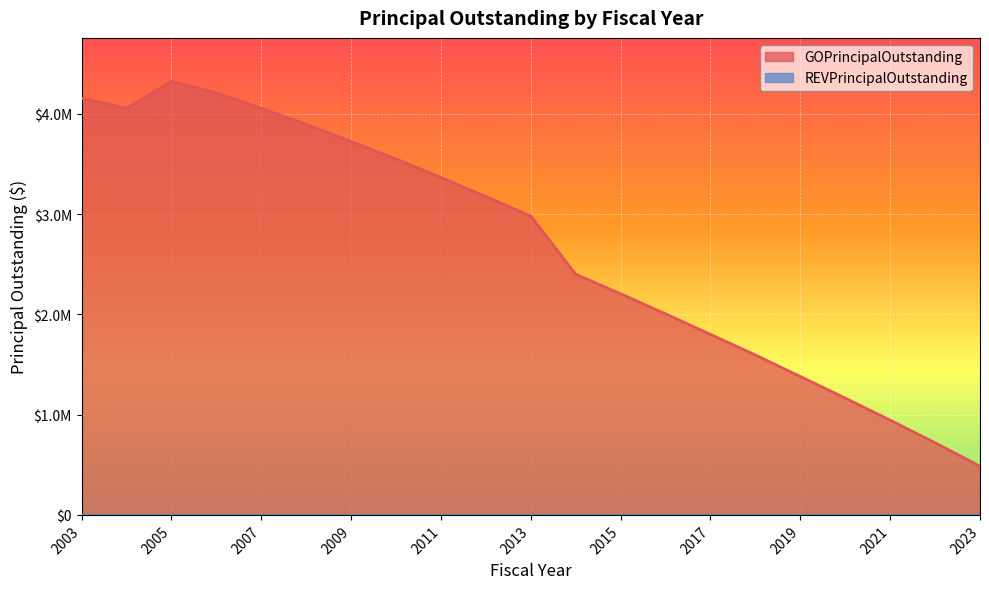

Rank the categories by value from lowest to highest.

2023, 2022, 2021, 2020, 2019, 2018, 2017, 2016, 2015, 2014, 2013, 2012, 2011, 2010, 2009, 2008, 2004, 2007, 2003, 2006, 2005